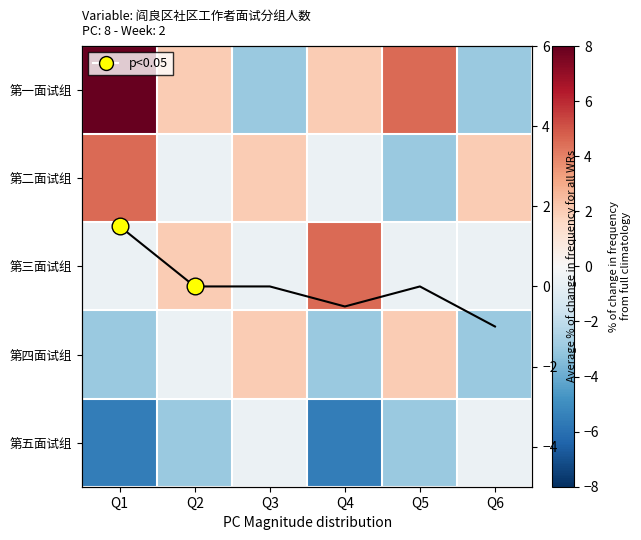

At which category is the sum across all series the highest?

Q1